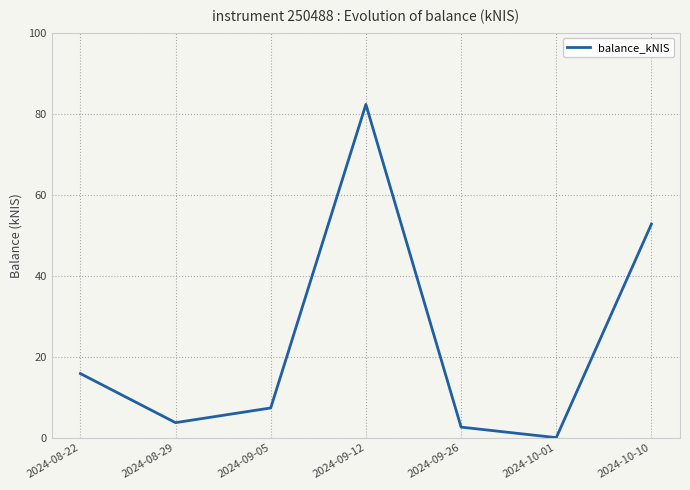

The value at 2024-08-29 is 3.7. True or false?

True